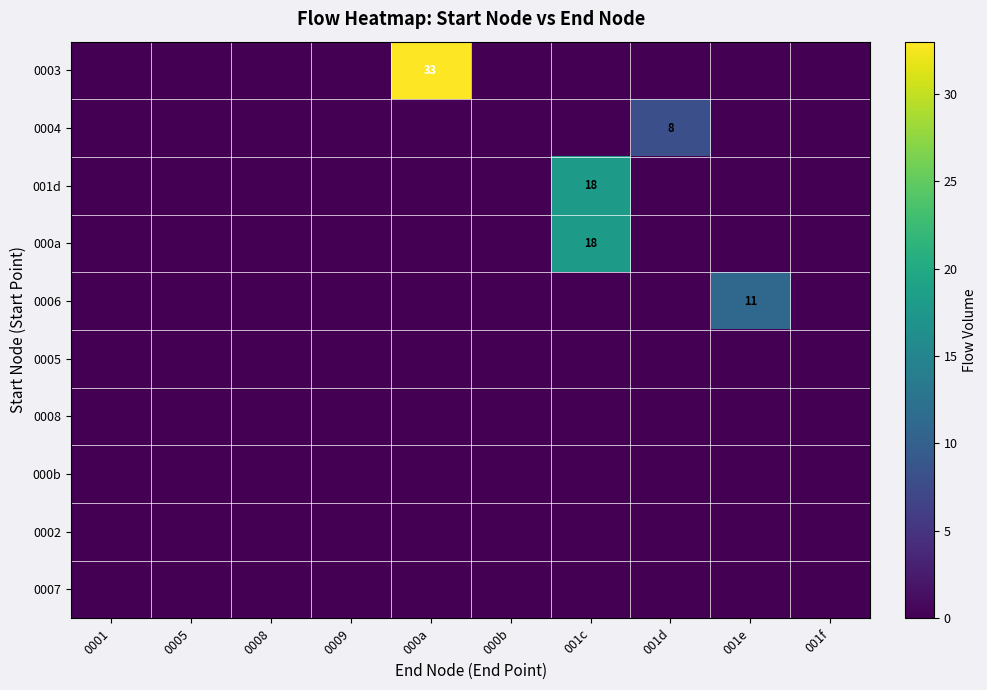

The 001d series shows 0 at 0008. True or false?

True